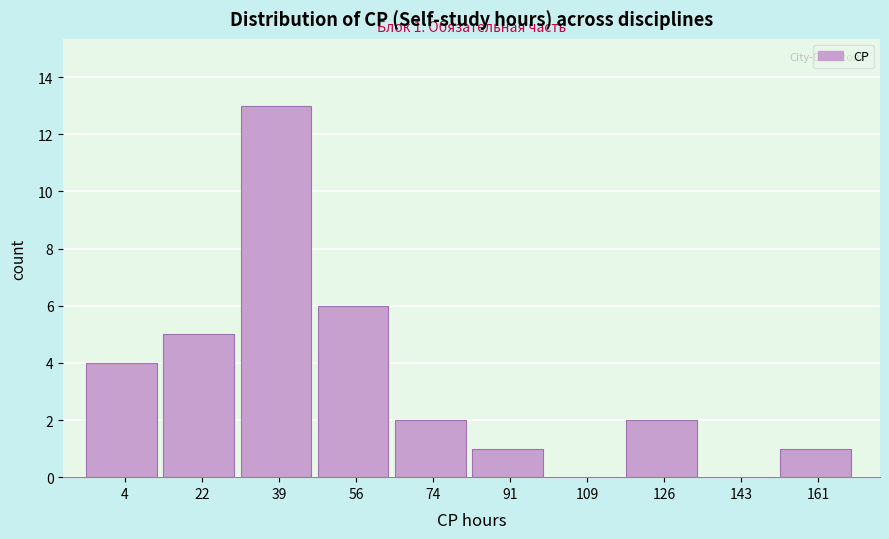

Reading left to right, extract all data points from this chart.

4=4	22=5	39=13	56=6	74=2	91=1	109=0	126=2	143=0	161=1